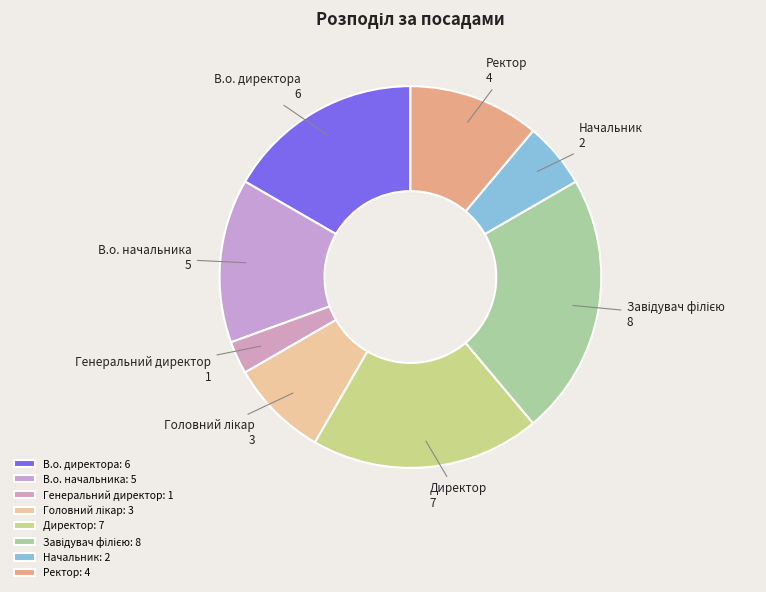

To the nearest percent, what is the average slice percentage?

12%